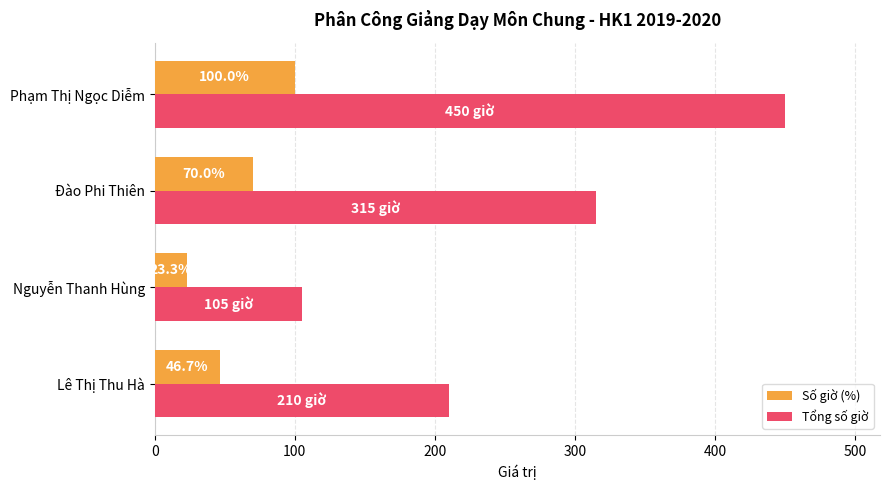

Where is Số giờ (%) nearest to the value 61?

Đào Phi Thiên